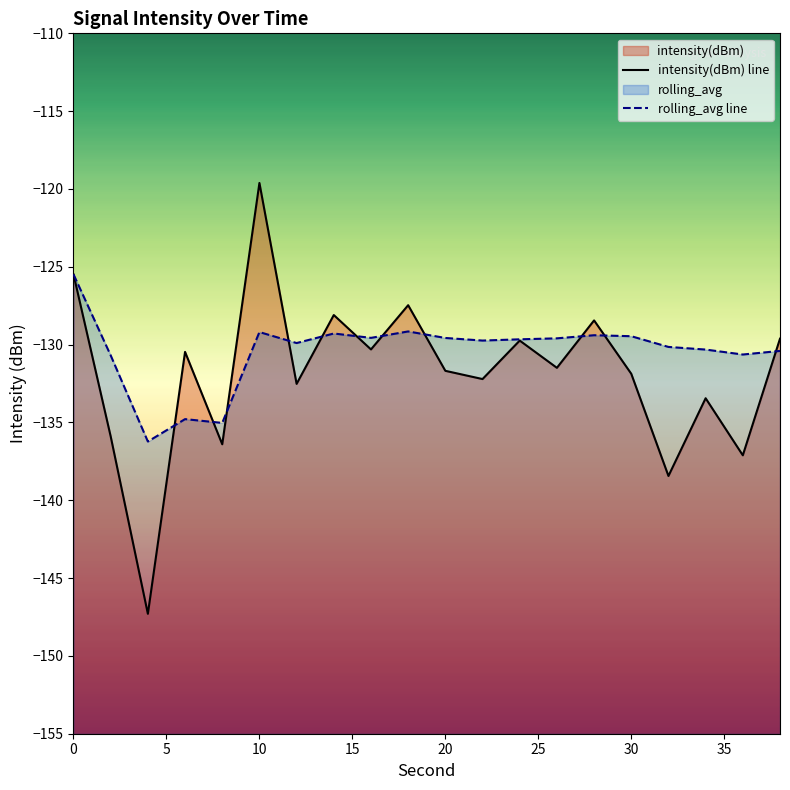

List the series in order of their peak value, lowest first.

rolling_avg line, intensity(dBm) line